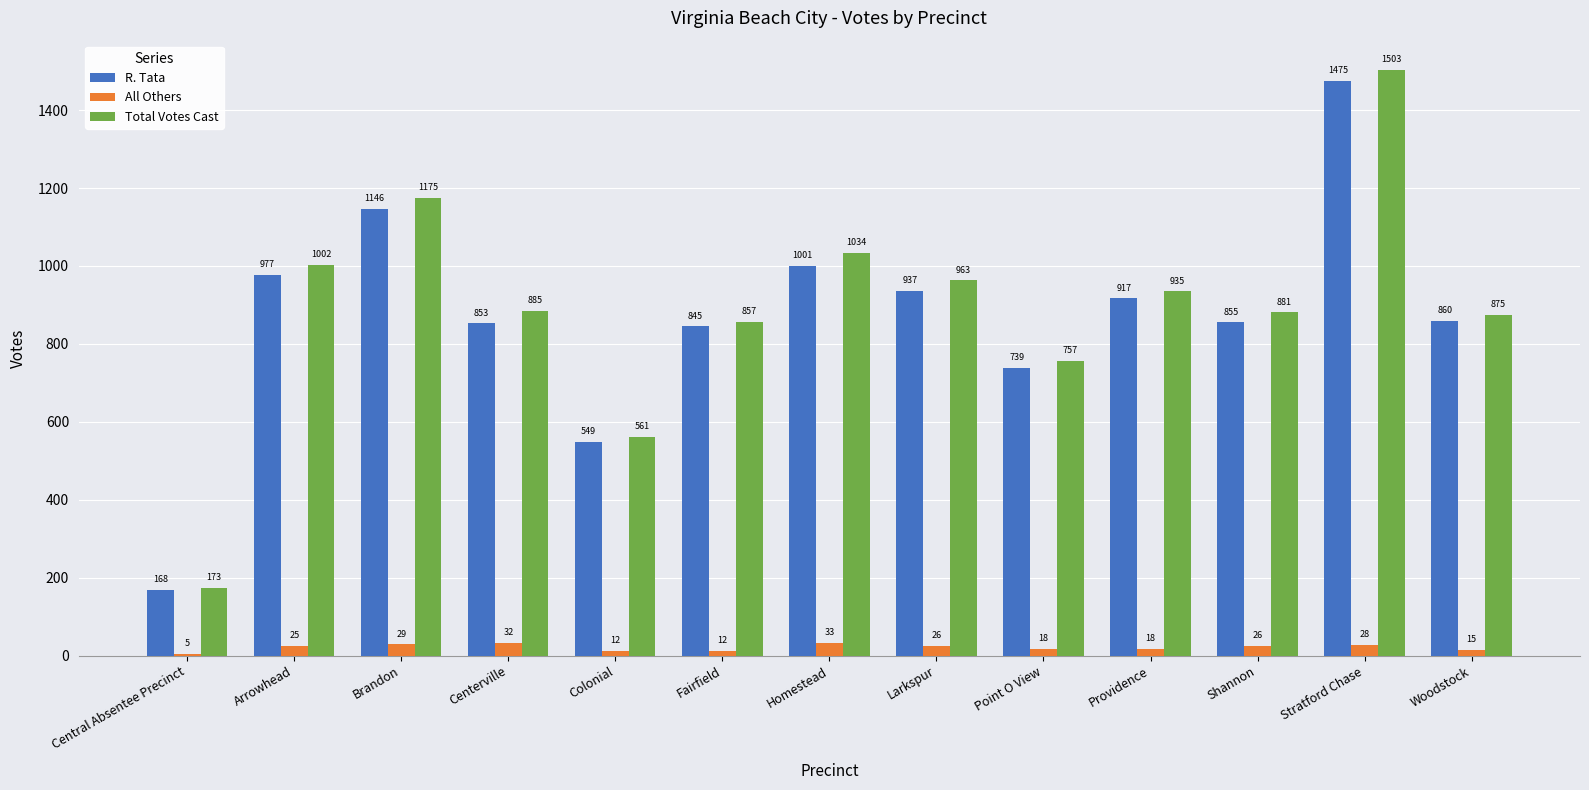

What is the label of the 4th bar from the right?

Providence